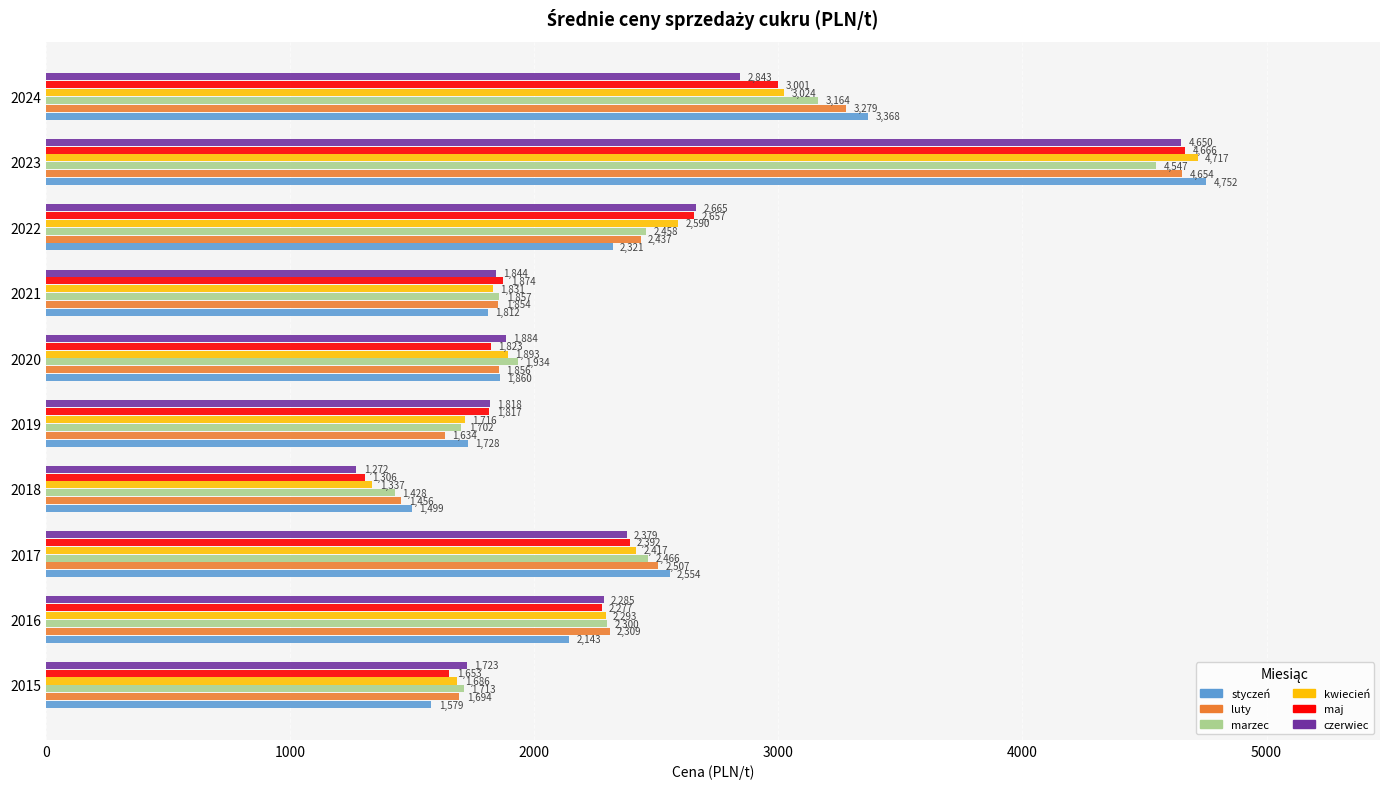

What is the maximum value for marzec?

4547.1